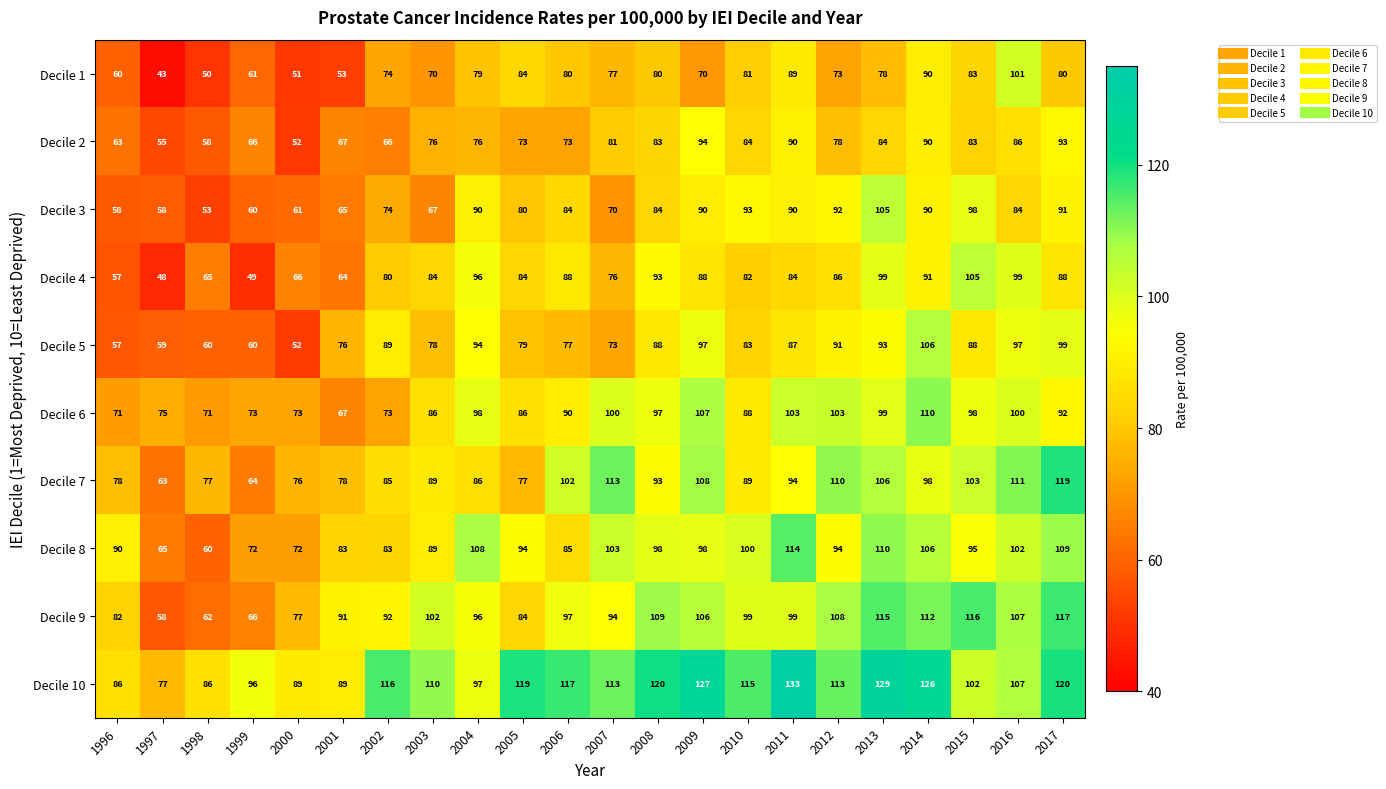

What value does the Decile 1 series have at 2015?

83